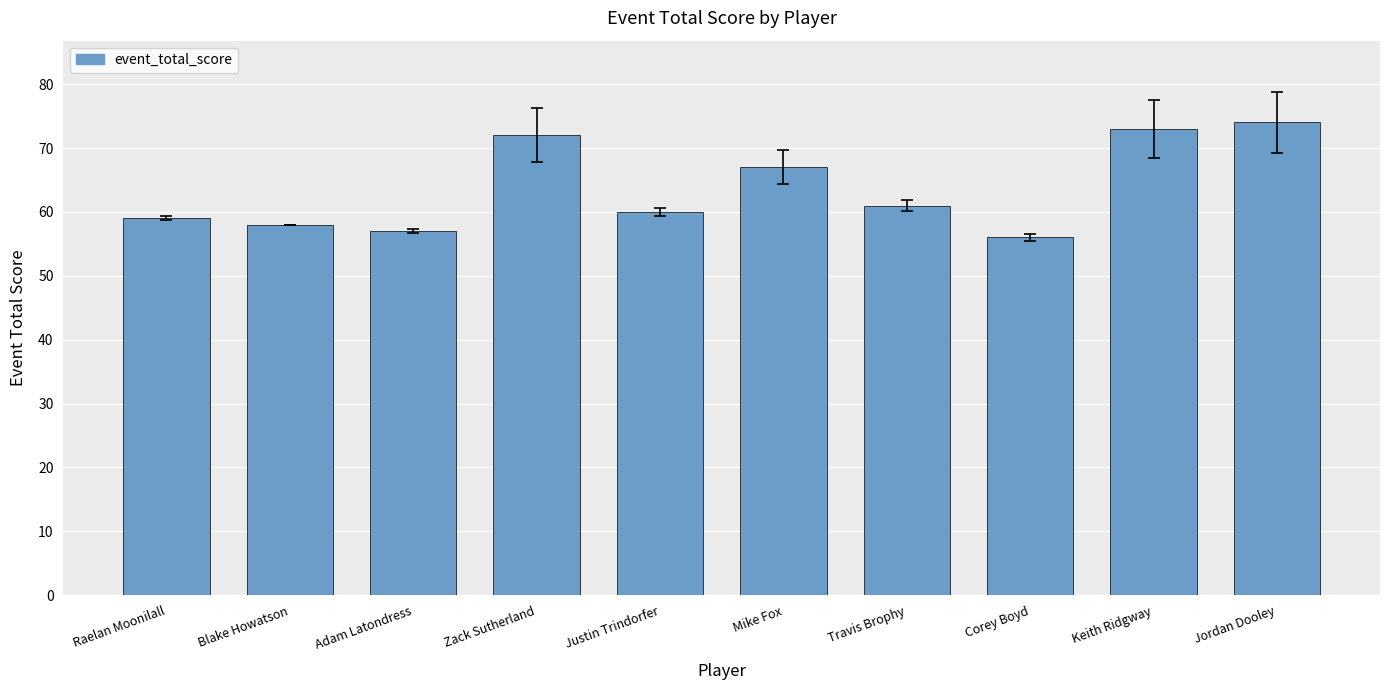

What is the minimum value shown in the chart?

56